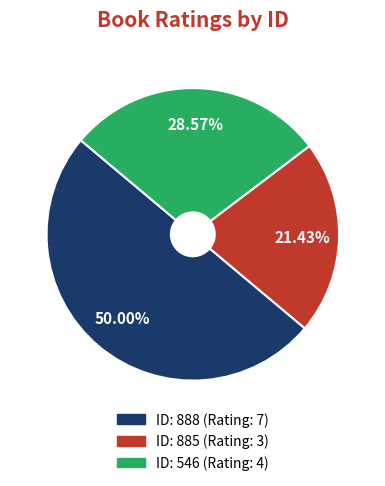

To the nearest percent, what is the average slice percentage?

33%